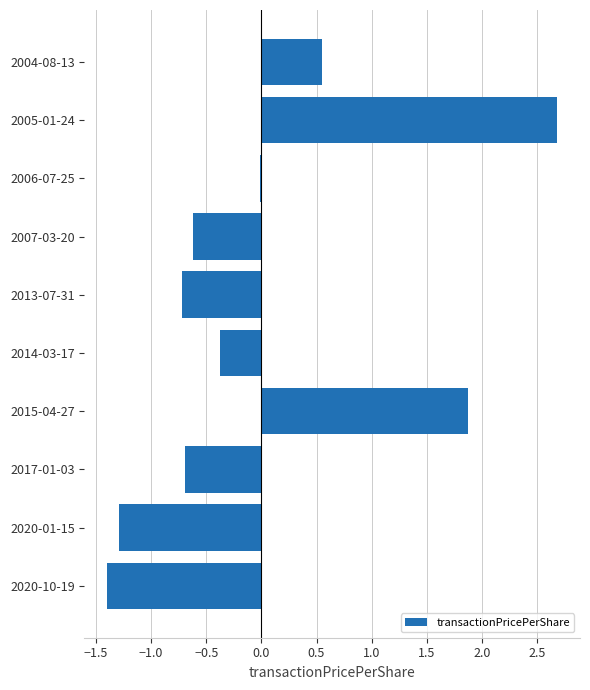

What is the change in value from 2020-10-19 to 2015-04-27?

+3.3